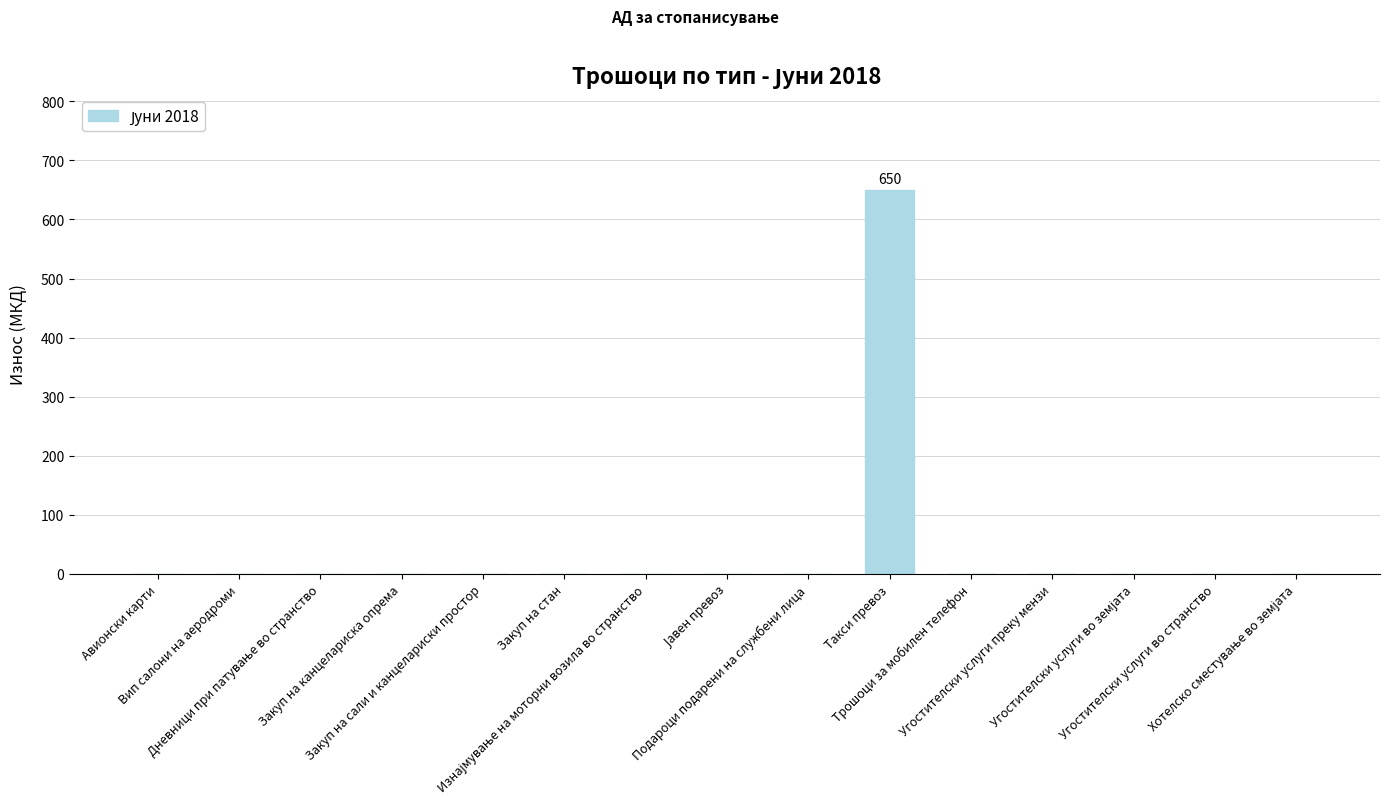

The chart shows a value of 266 at Угостителски услуги преку мензи. True or false?

False